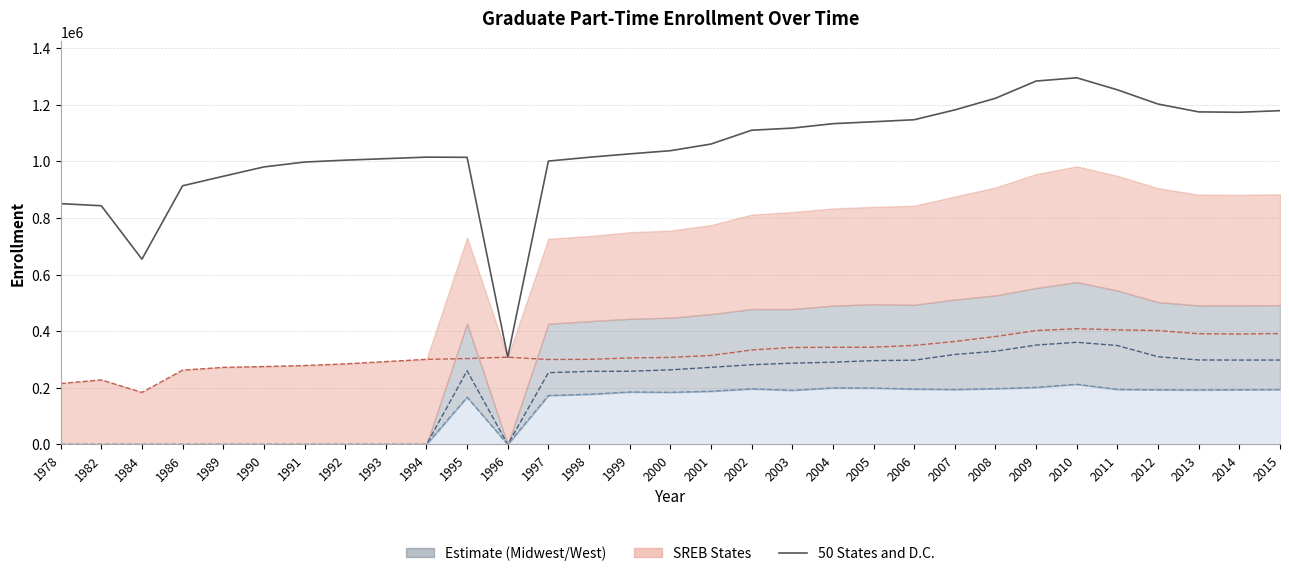

What is the total value across all series at 2013?

2056115